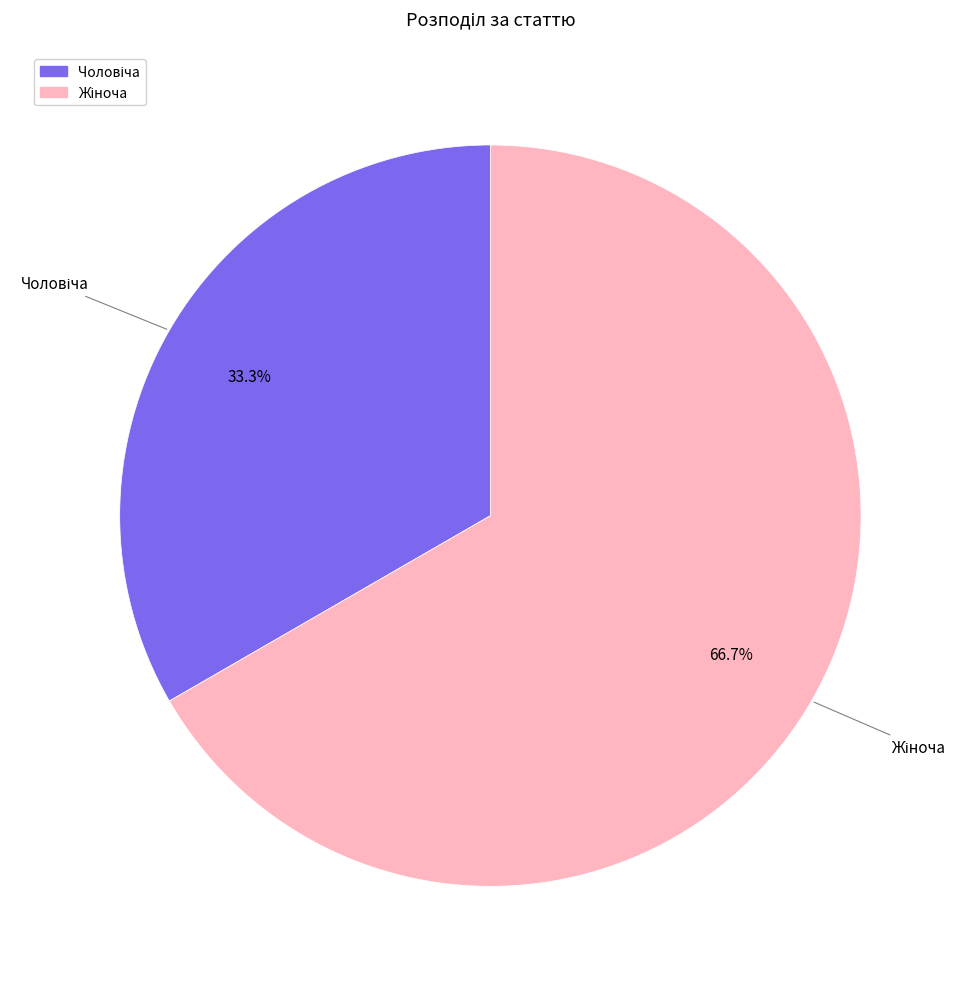

Is there a majority slice in this chart?

Yes